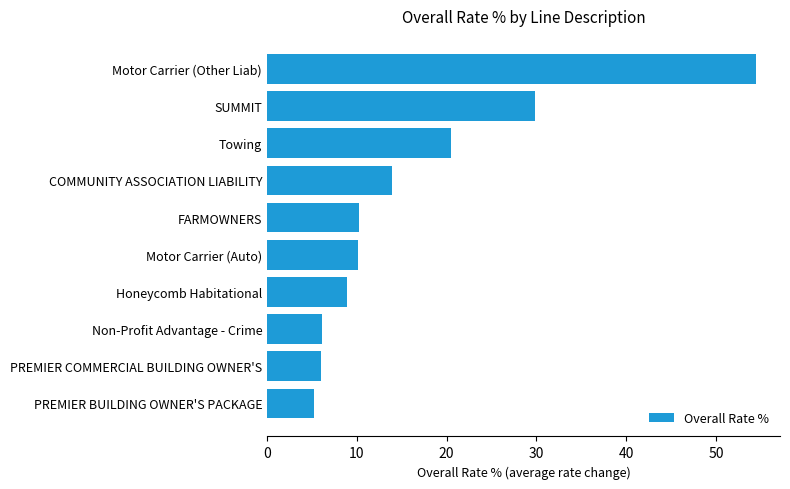

What is the sum of all values?

165.1